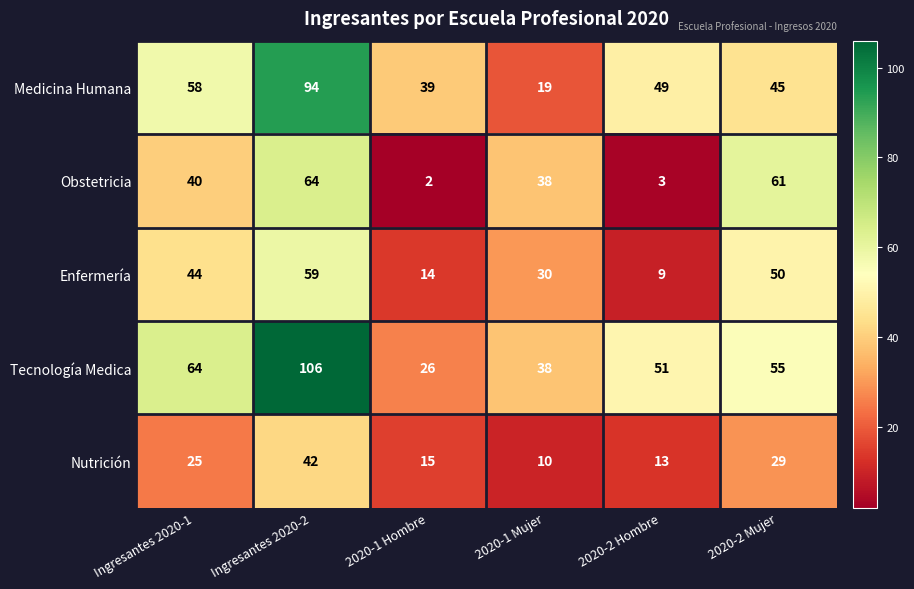

How many data points does each series have?

6